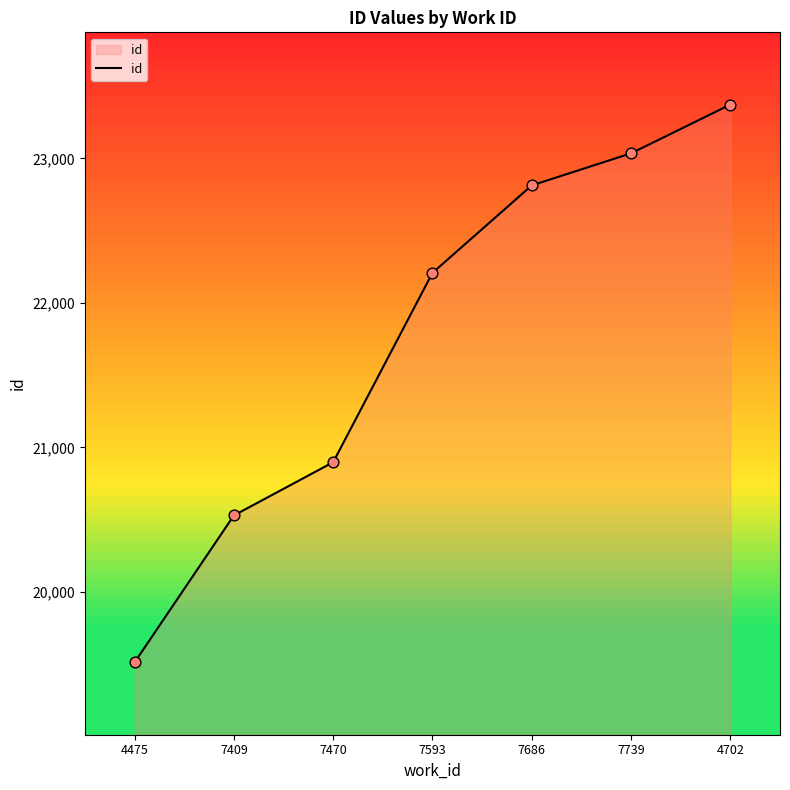

What is the change in value from 4475 to 4702?

+3859